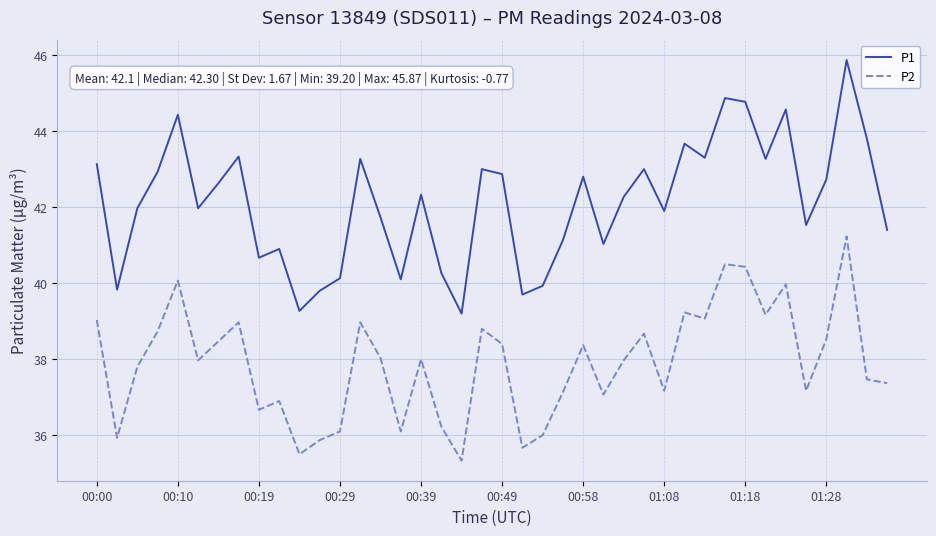

What is the difference between the maximum and minimum values in the P1 series?

6.7